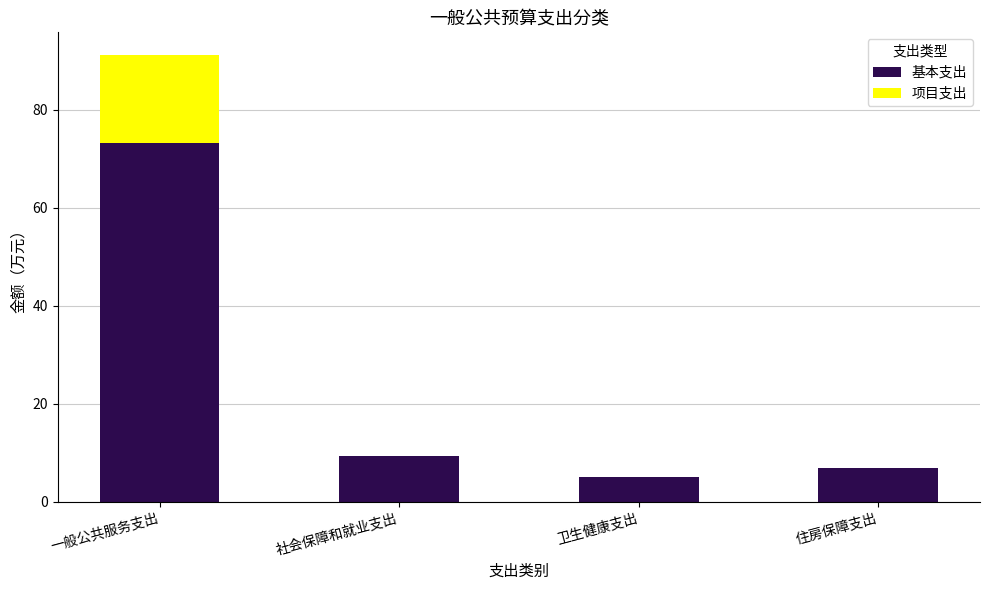

What is the total value across all series at 住房保障支出?

7.0